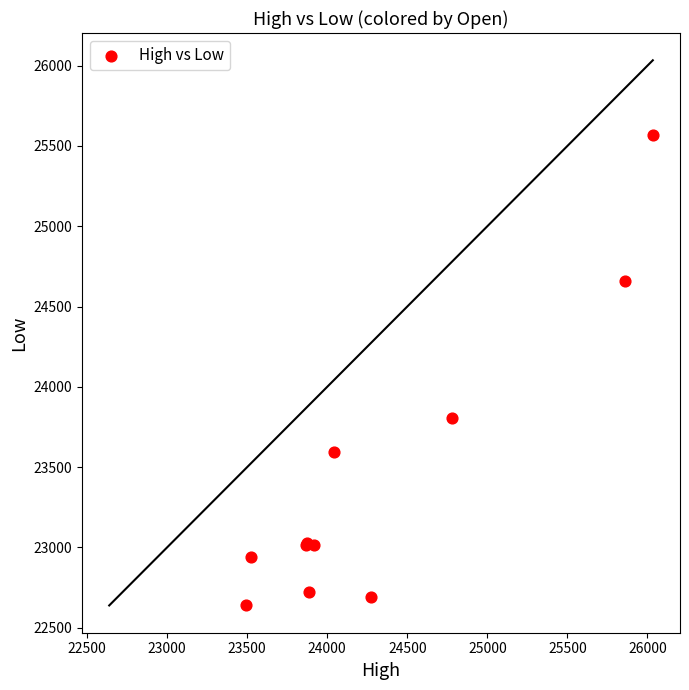

What Y value in the scatter plot is closest to 24104?

23805.2